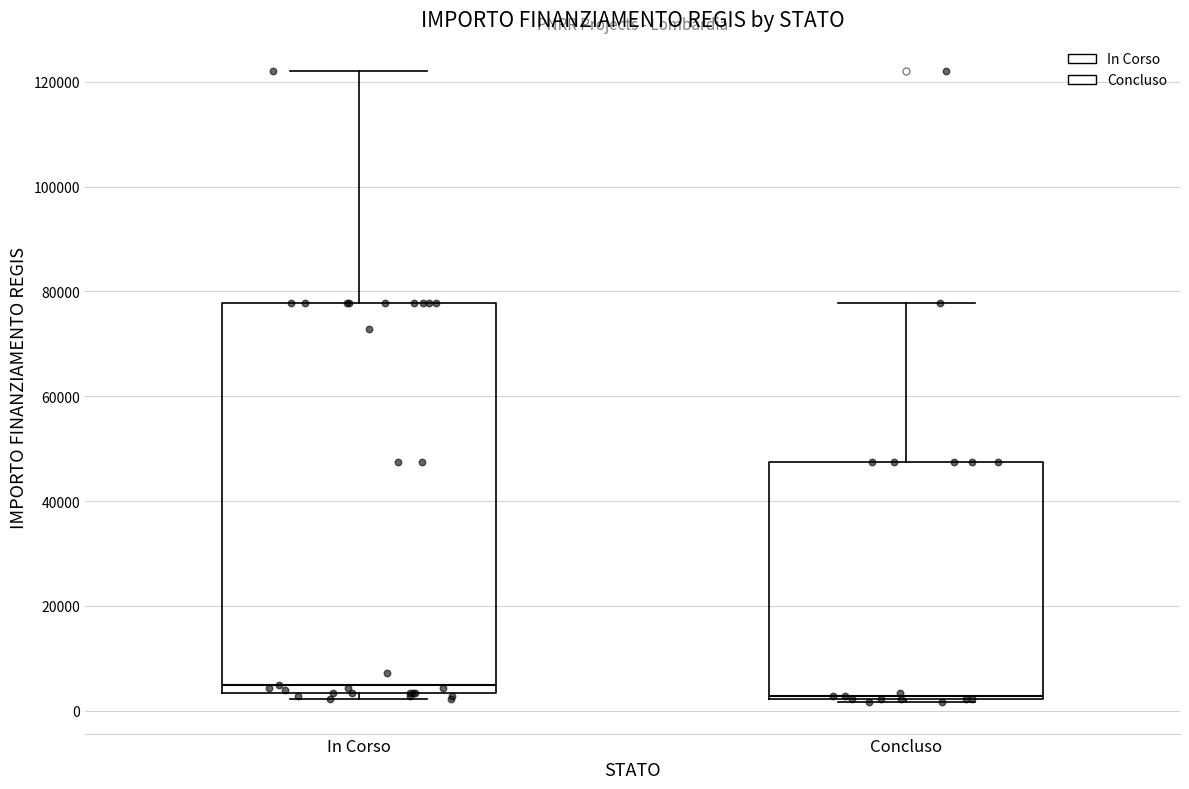

Which box is the tallest, from its lower edge to its upper edge?

In Corso